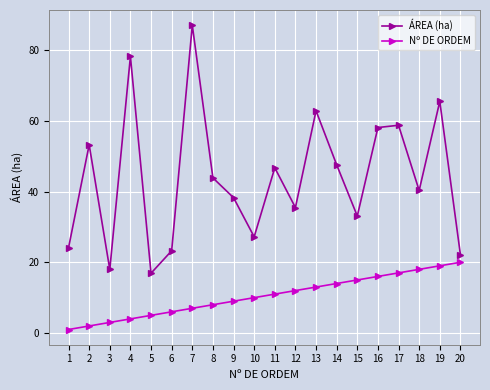

How many lines are shown in the chart?

2